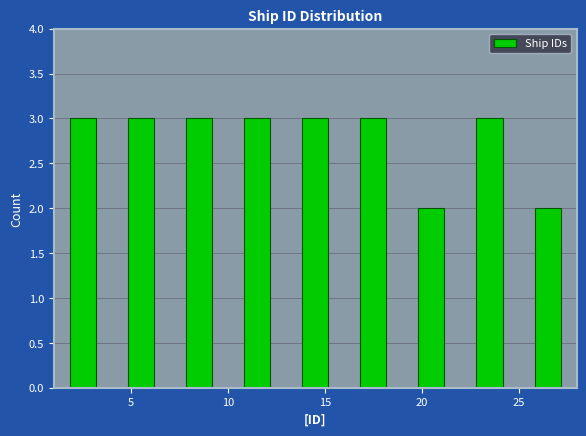

Reading left to right, list every bar in this chart as the range it spans on the x-axis followed by its height. The values are not printed on the chart, so give them approximately, as read against the axis.

1 to 4: 3
4 to 7: 3
7 to 10: 3
10 to 13: 3
13 to 16: 3
16 to 19: 3
19 to 22: 2
22 to 25: 3
25 to 28: 2